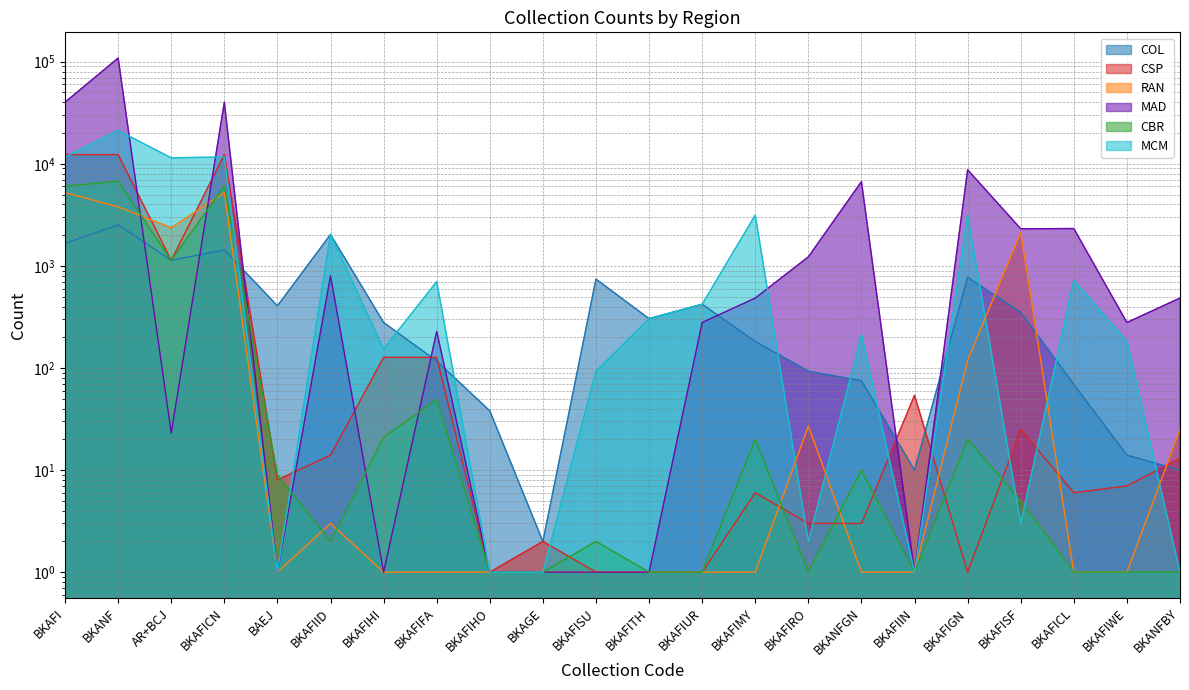

The CBR series shows 21 at BKAFIHI. True or false?

True